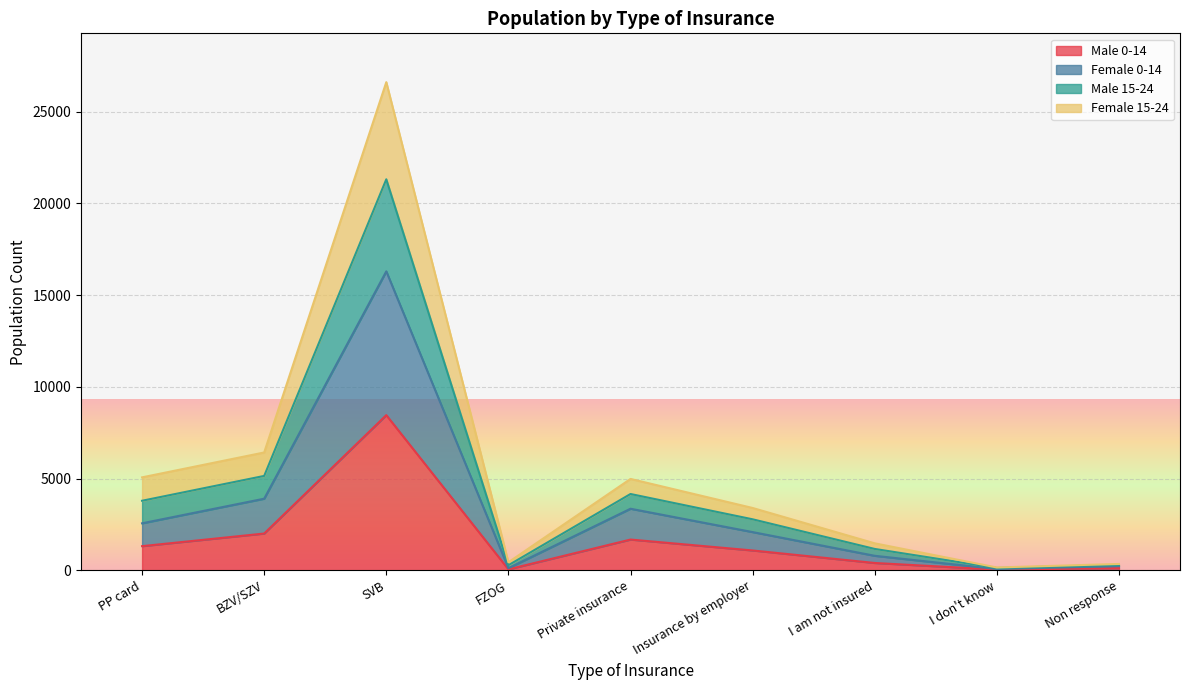

What are all the series names shown in the legend?

Male 0-14, Female 0-14, Male 15-24, Female 15-24